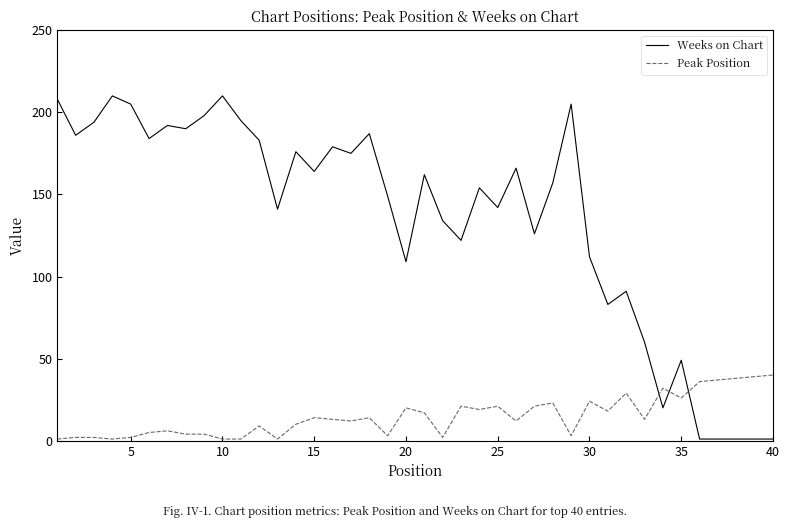

List the series in order of their overall mean, lowest first.

Peak Position, Weeks on Chart